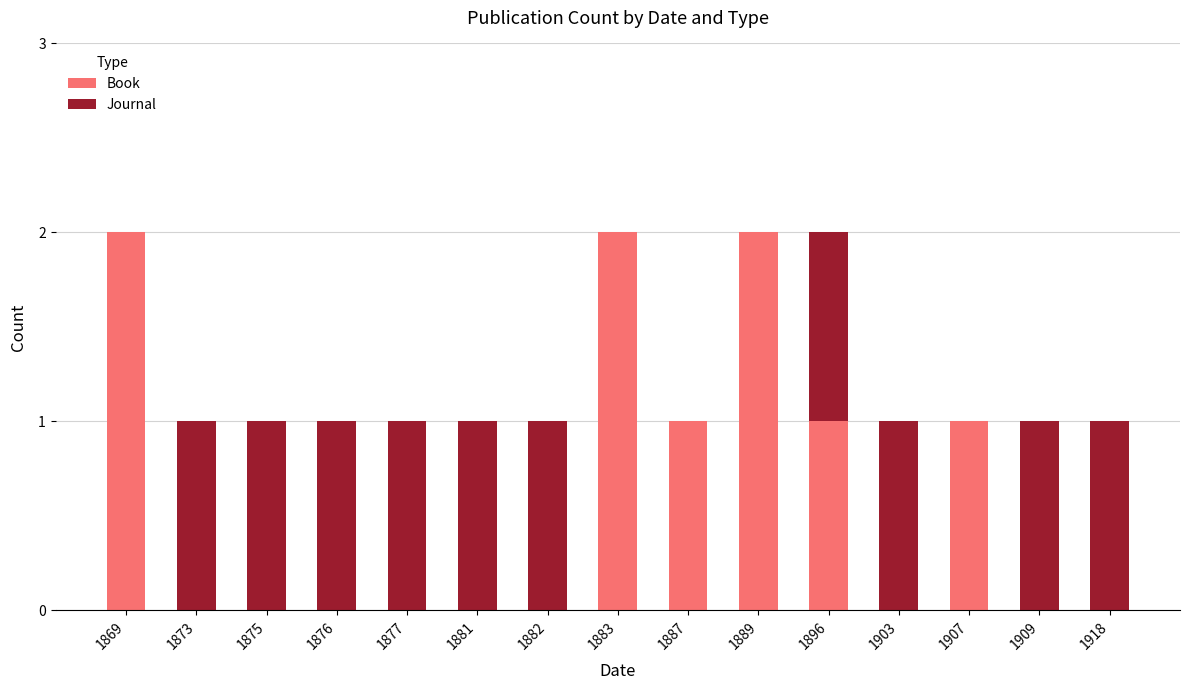

What is the sum of the Book values at 1883 and 1887?

3